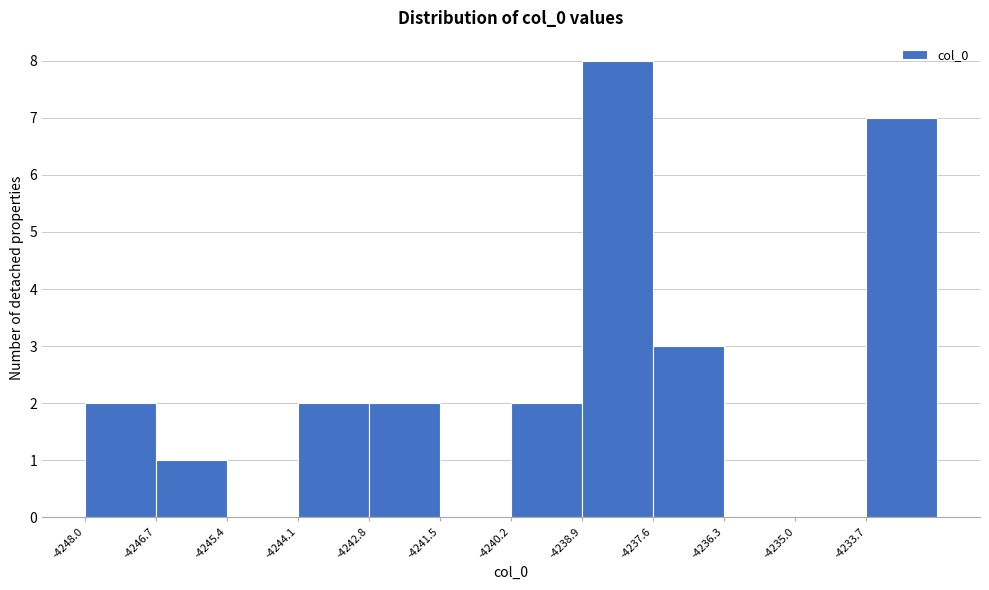

Reading left to right, list every bar in this chart as the range it spans on the x-axis followed by its height. Neither the bar edges nor the heights are printed on the chart, so give them approximately, as read against the axes.

-4248.0 to -4246.8: 2
-4246.8 to -4245.4: 1
-4245.4 to -4244.2: 0
-4244.2 to -4242.8: 2
-4242.8 to -4241.6: 2
-4241.6 to -4240.2: 0
-4240.2 to -4239.0: 2
-4239.0 to -4237.6: 8
-4237.6 to -4236.4: 3
-4236.4 to -4235.0: 0
-4235.0 to -4233.8: 0
-4233.8 to -4232.4: 7